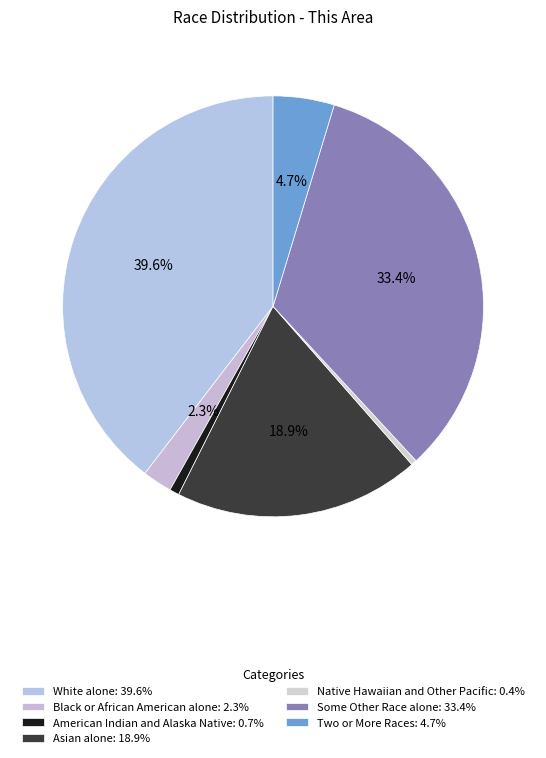

Is the sum of White alone and Two or More Races greater than half?

No